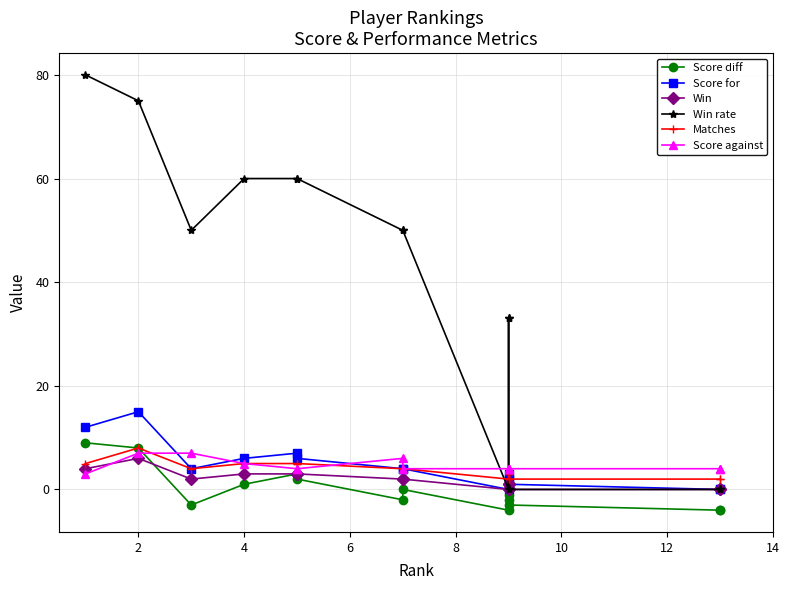

Does the chart have visible grid lines?

Yes